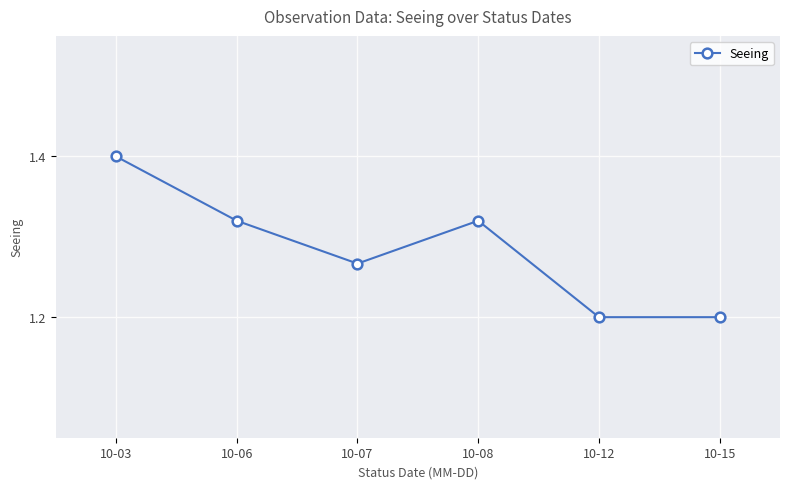

Approximately how many times larger is the value at 10-06 compared to 10-08?

1.0